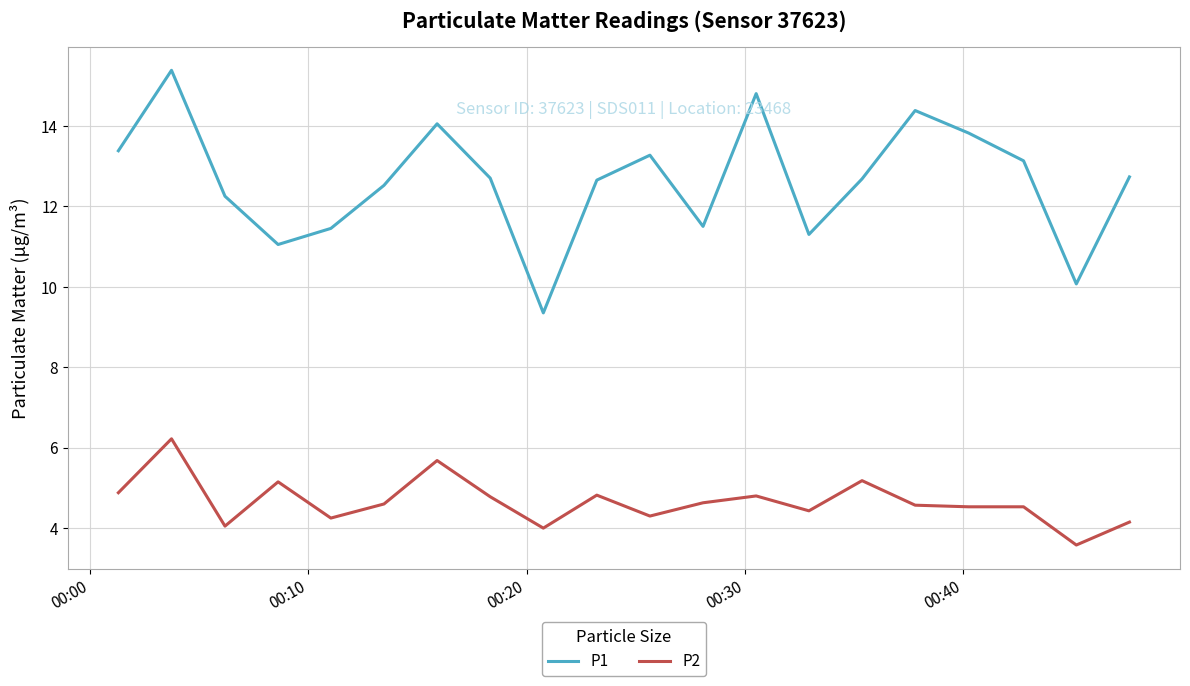

What is the difference between the maximum and second lowest values in the P2 series?

2.2